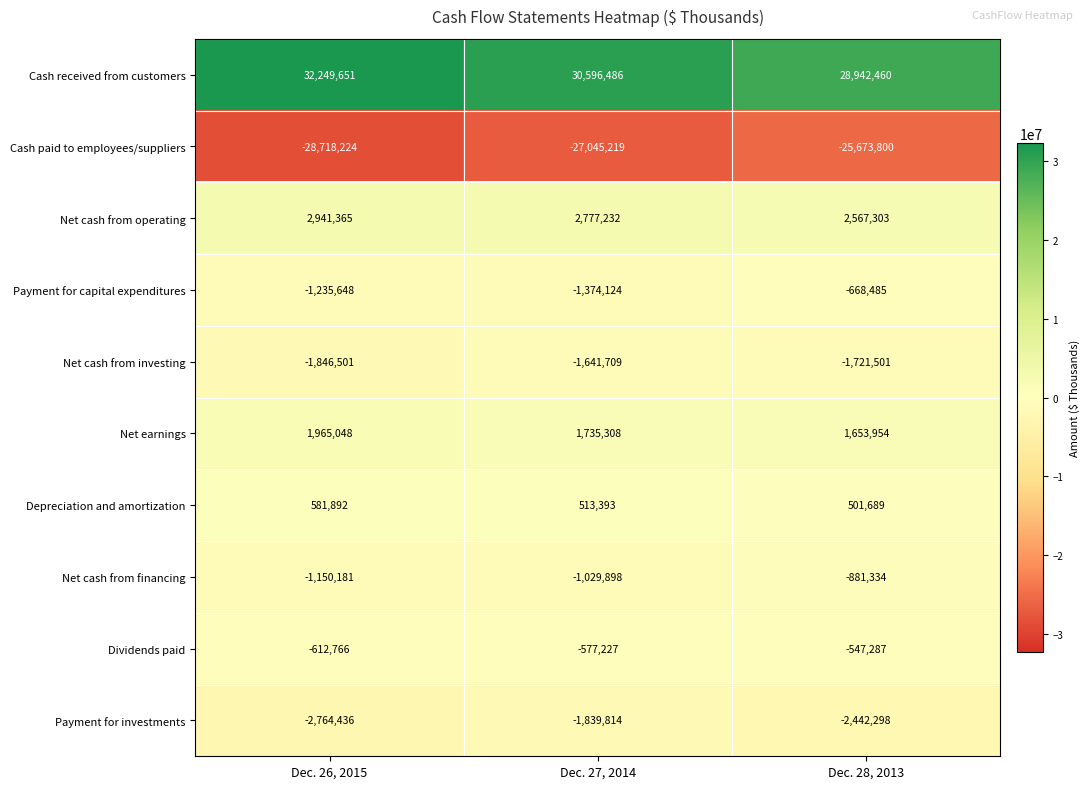

Reading left to right, list all the values displayed in this chart.

Cash received from customers: 32249651	30596486	28942460
Cash paid to employees/suppliers: -28718224	-27045219	-25673800
Net cash from operating: 2941365	2777232	2567303
Payment for capital expenditures: -1235648	-1374124	-668485
Net cash from investing: -1846501	-1641709	-1721501
Net earnings: 1965048	1735308	1653954
Depreciation and amortization: 581892	513393	501689
Net cash from financing: -1150181	-1029898	-881334
Dividends paid: -612766	-577227	-547287
Payment for investments: -2764436	-1839814	-2442298